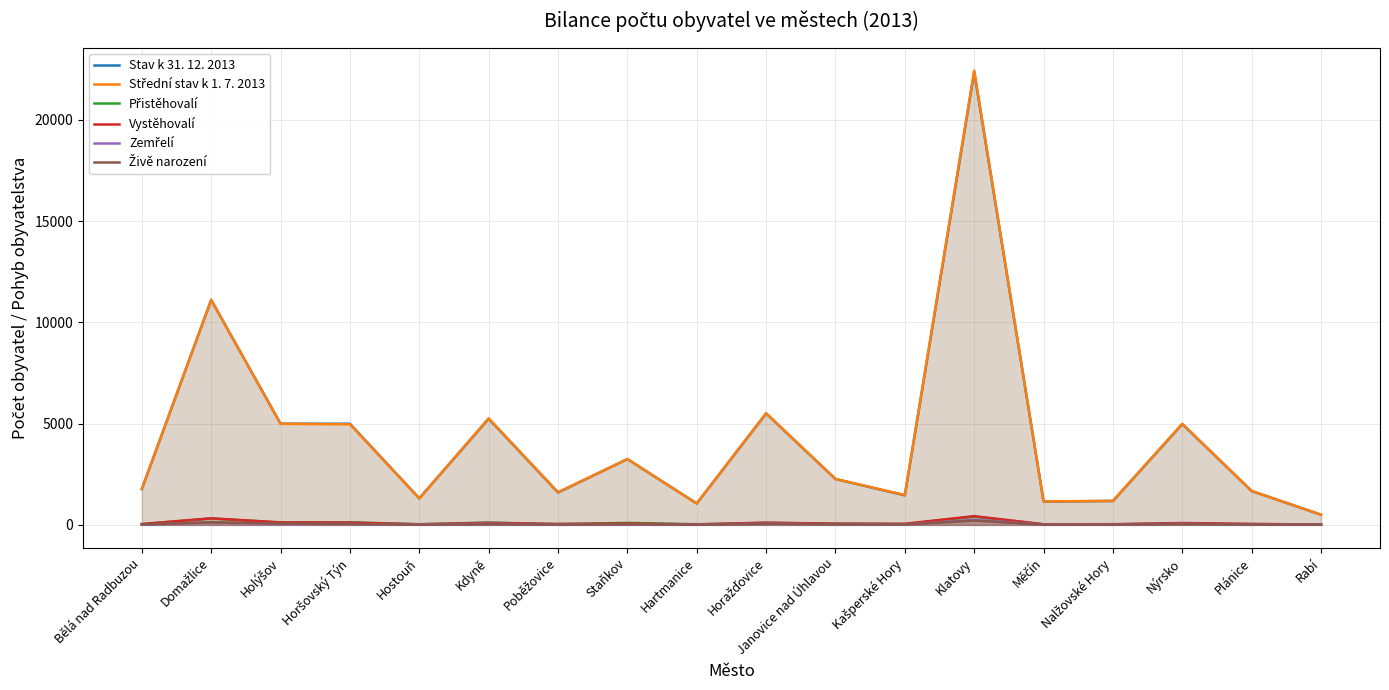

Read the Stav k 31. 12. 2013 value at Nalžovské Hory, to the nearest 100.

1200